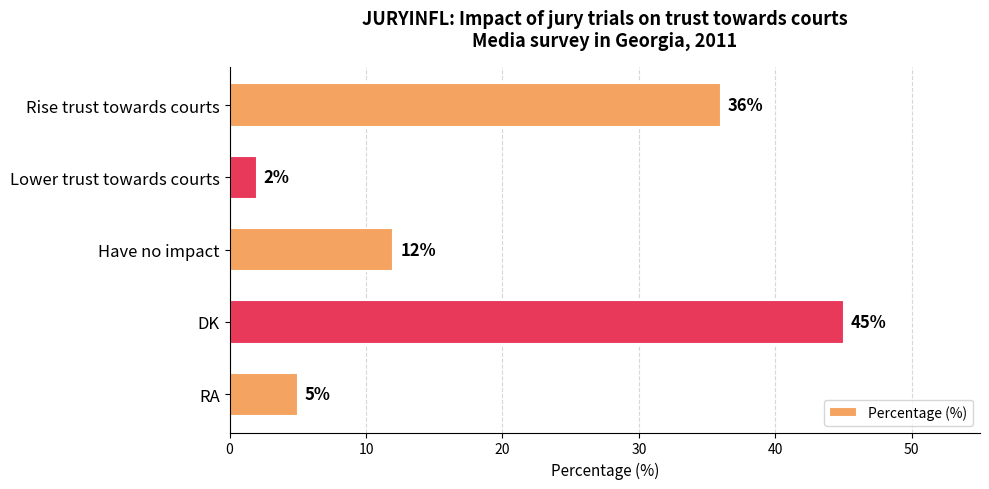

What is the label of the 2nd bar from the top?

Lower trust towards courts